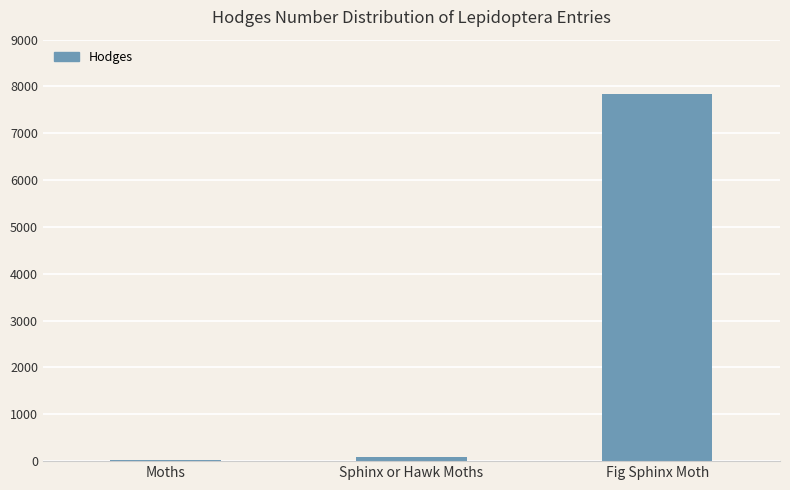

At which label does the data first exceed 89?

Sphinx or Hawk Moths